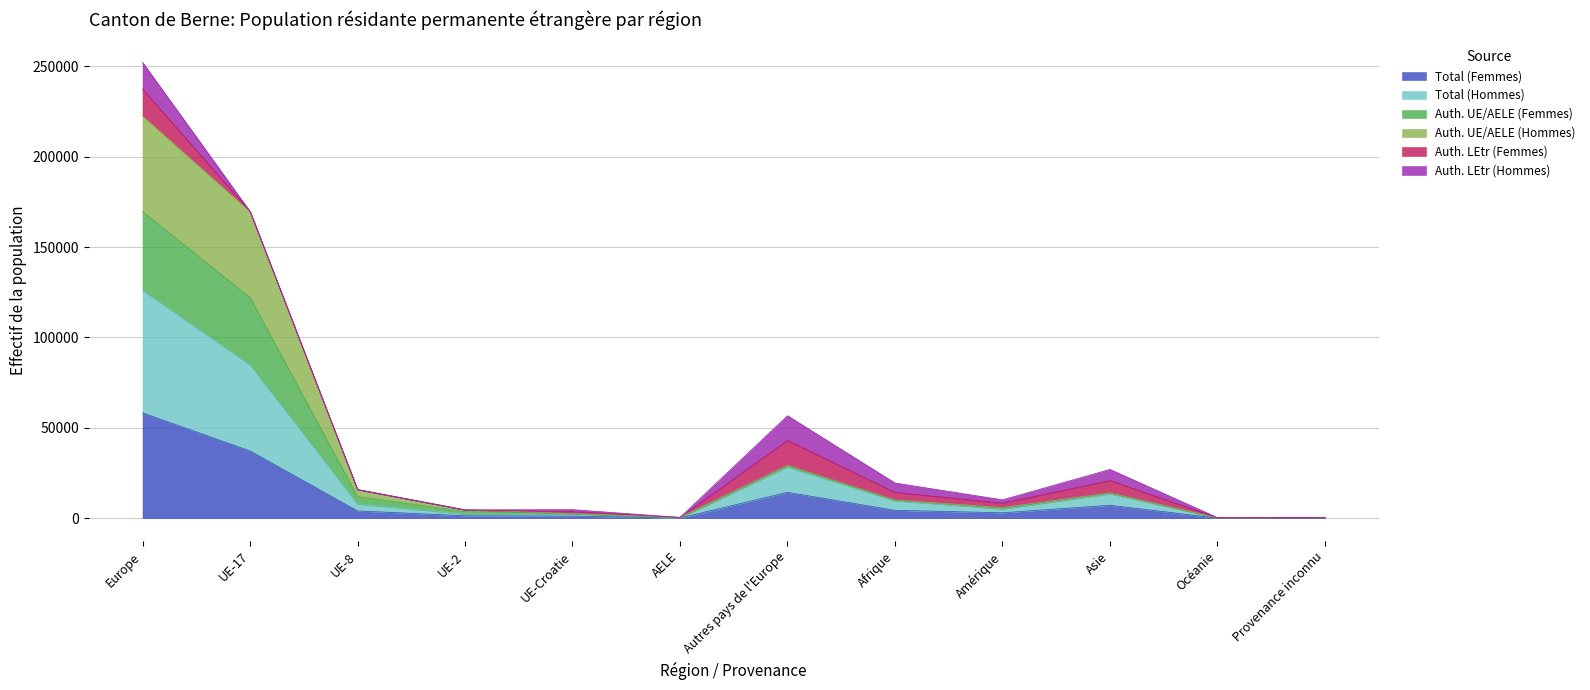

True or false: Total (Femmes) has a value of 58308 at Europe.

True